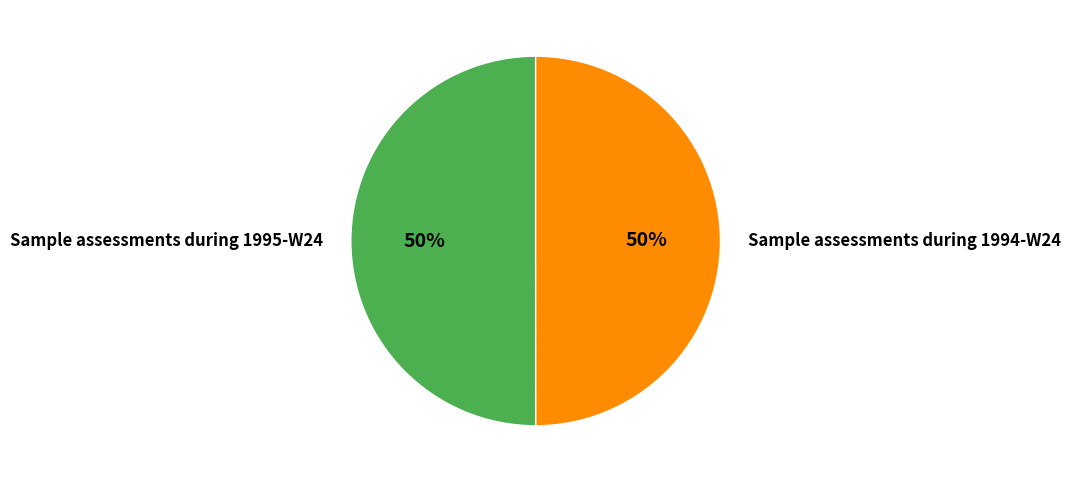

Combined, do Sample assessments during 1994-W24 and Sample assessments during 1995-W24 account for over 50%?

Yes